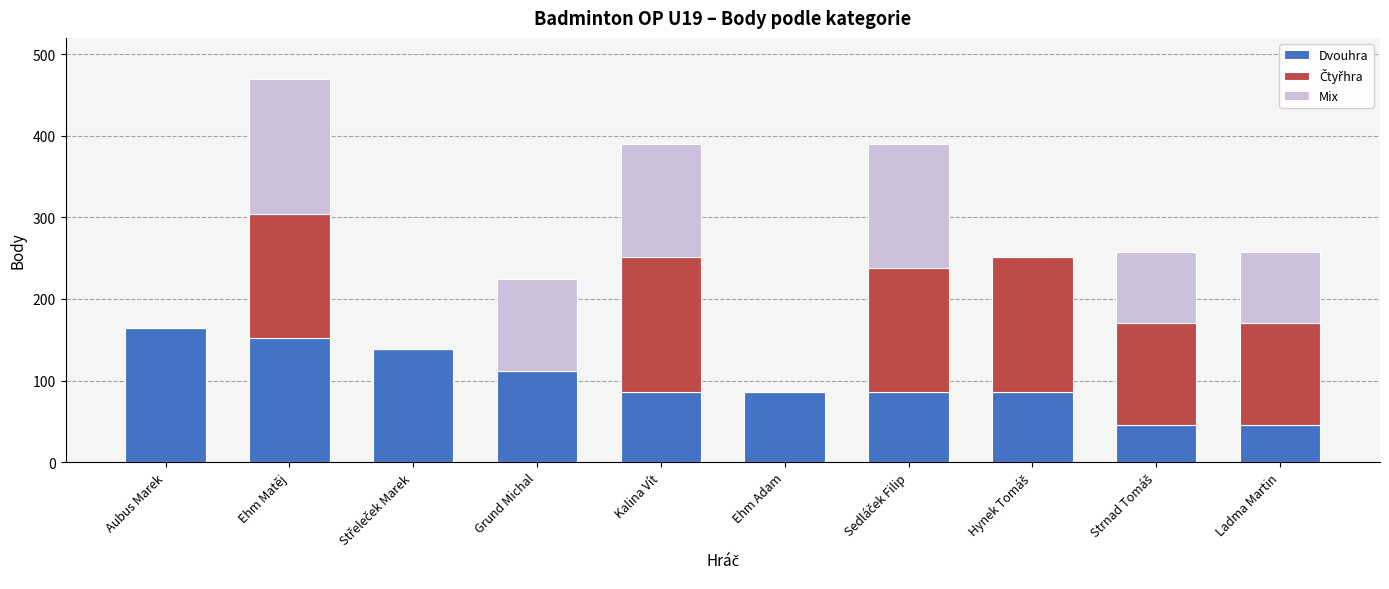

What is the sum of all Dvouhra values?

1004